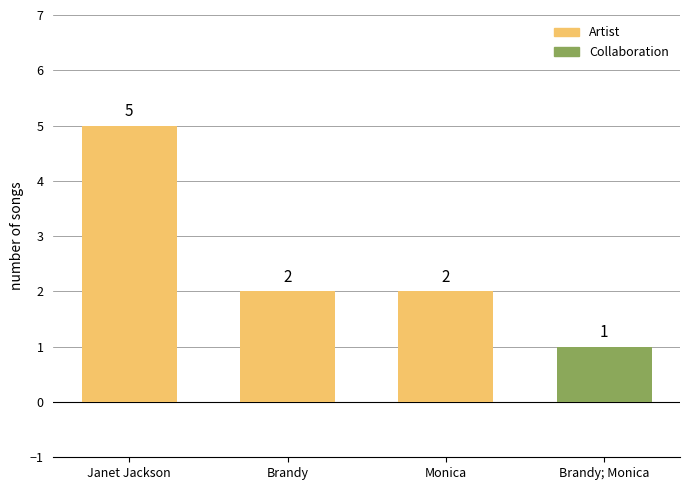

Reading left to right, list all the values displayed in this chart.

Janet Jackson=5	Brandy=2	Monica=2	Brandy; Monica=1